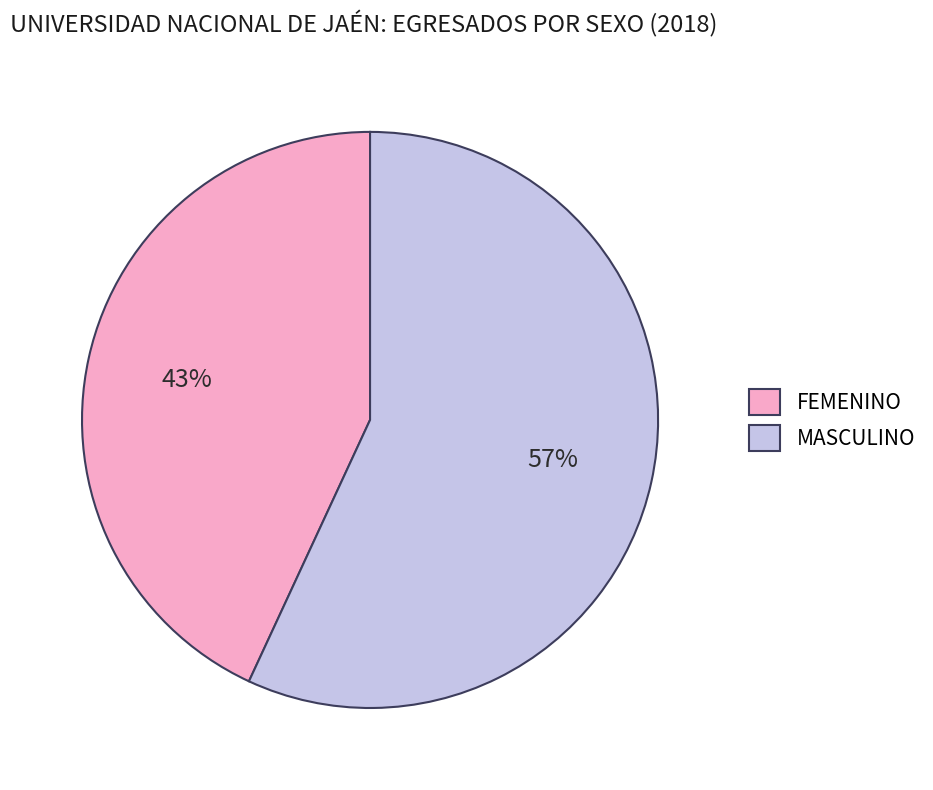

What is the ratio of the value at FEMENINO to the value at MASCULINO?

0.8